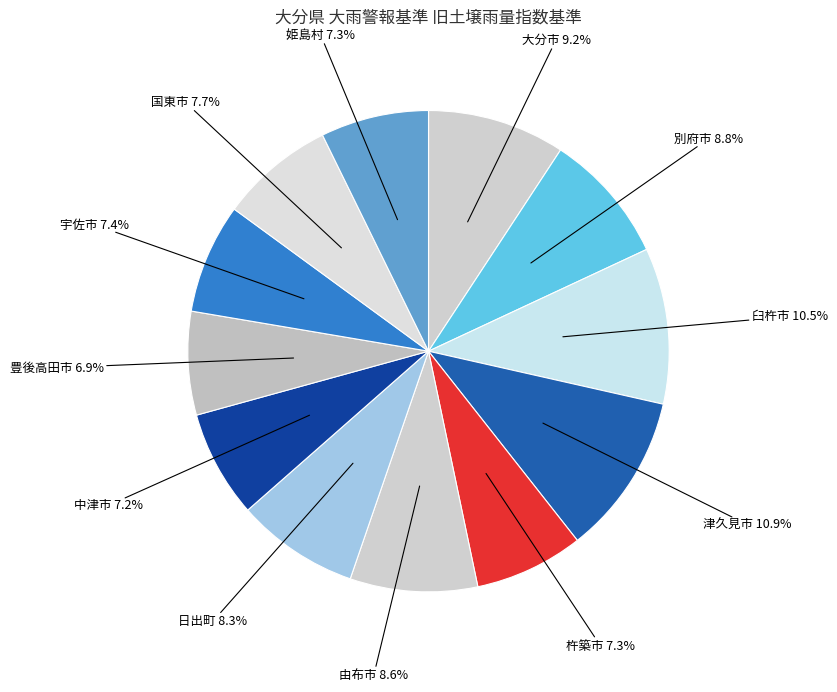

How many slices are in this pie chart?

12